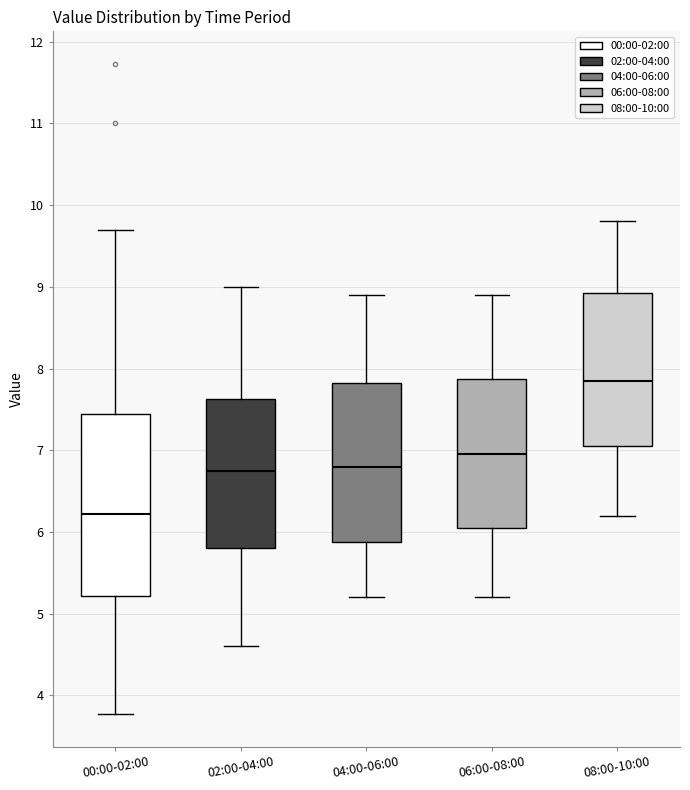

Reading left to right, transcribe this box plot: for each box, give where its median line is, the range the box spans, and where its two whiskers end, as read against the y-axis. The values are not printed on the chart, so give them approximately, as read against the axis.

00:00-02:00: median 6.2, box 5.2 to 7.4, whiskers 3.8 to 9.7
02:00-04:00: median 6.8, box 5.8 to 7.6, whiskers 4.6 to 9.0
04:00-06:00: median 6.8, box 5.9 to 7.8, whiskers 5.2 to 8.9
06:00-08:00: median 7.0, box 6.1 to 7.9, whiskers 5.2 to 8.9
08:00-10:00: median 7.9, box 7.1 to 8.9, whiskers 6.2 to 9.8